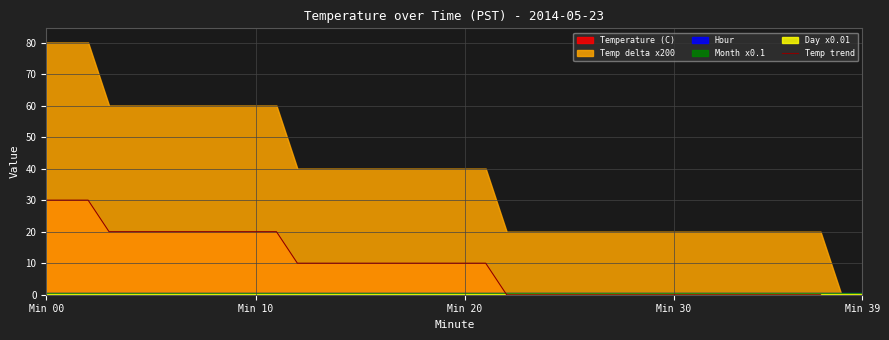

True or false: the data shows 11 at 8.

False